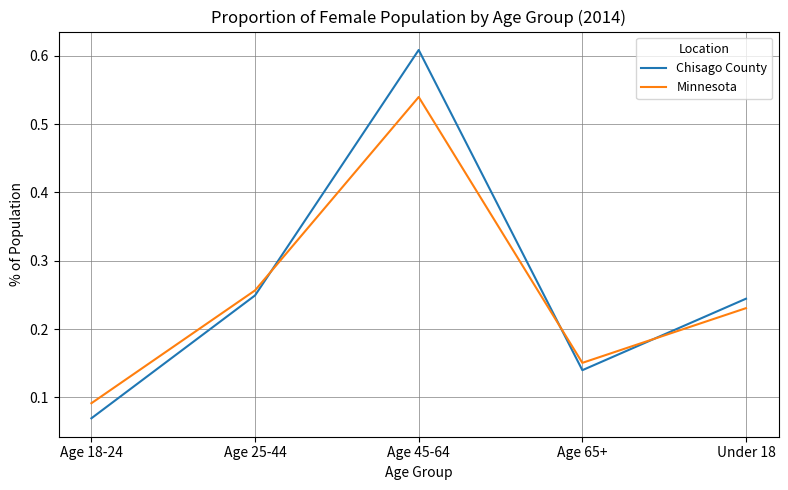

Does the chart display data point markers on the line(s)?

No